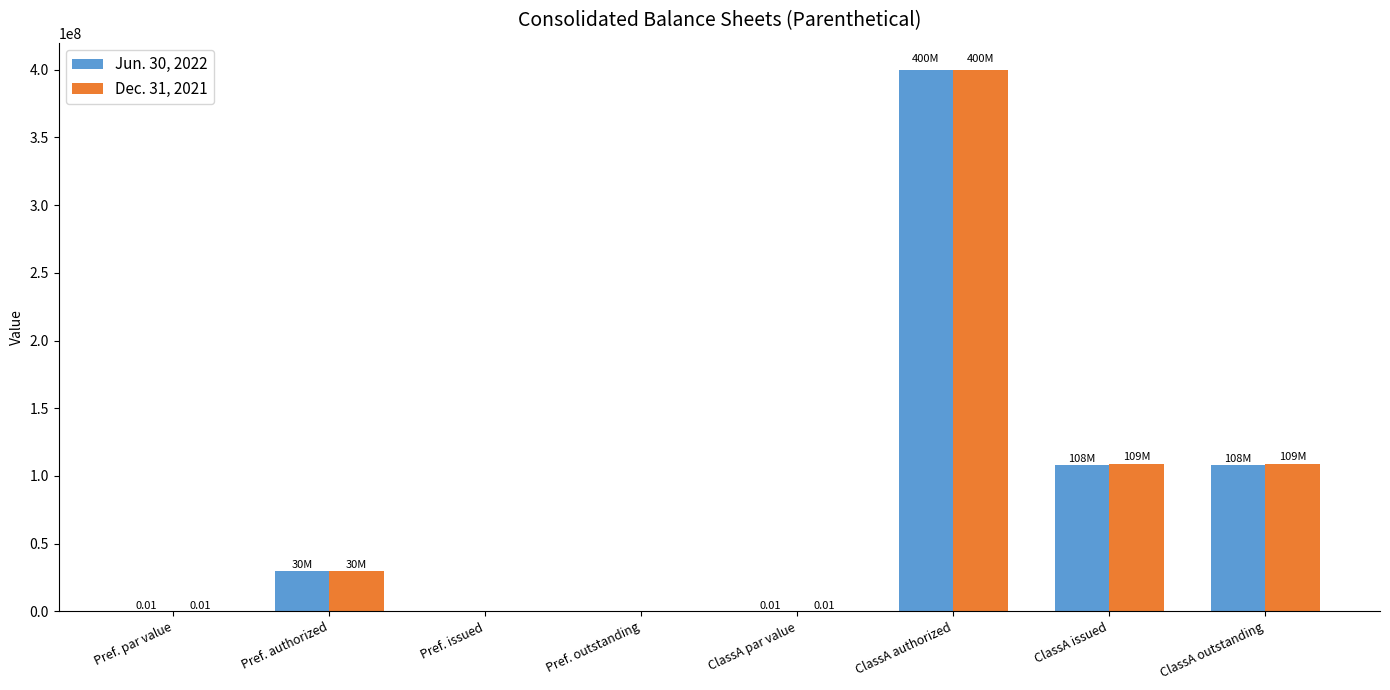

At which category is the sum across all series the highest?

ClassA authorized